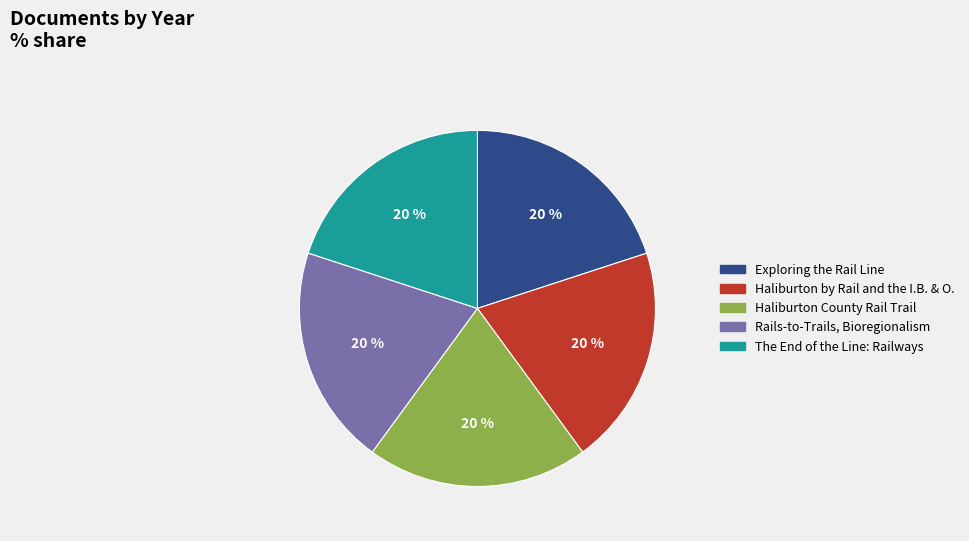

True or false: Haliburton by Rail and the I.B. & O. accounts for 20% of the total.

True